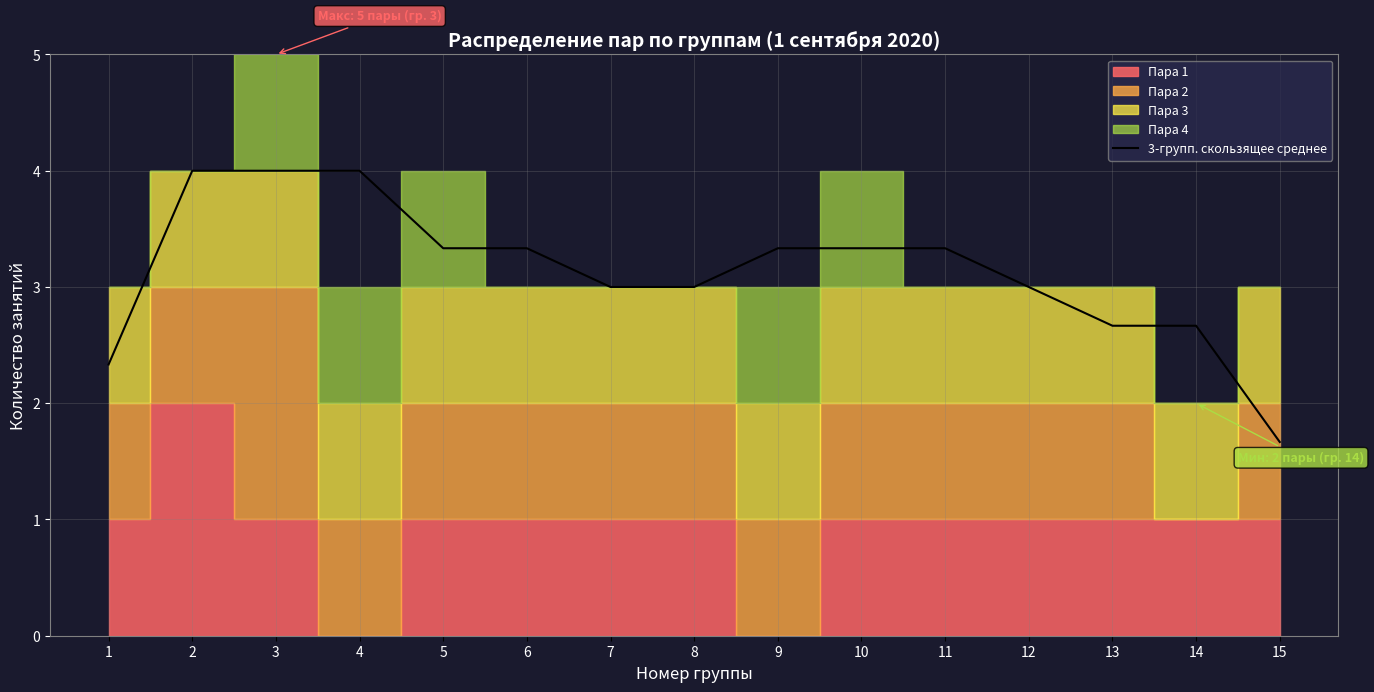

True or false: 3-групп. скользящее среднее has a value of 1.0 at 13.

False